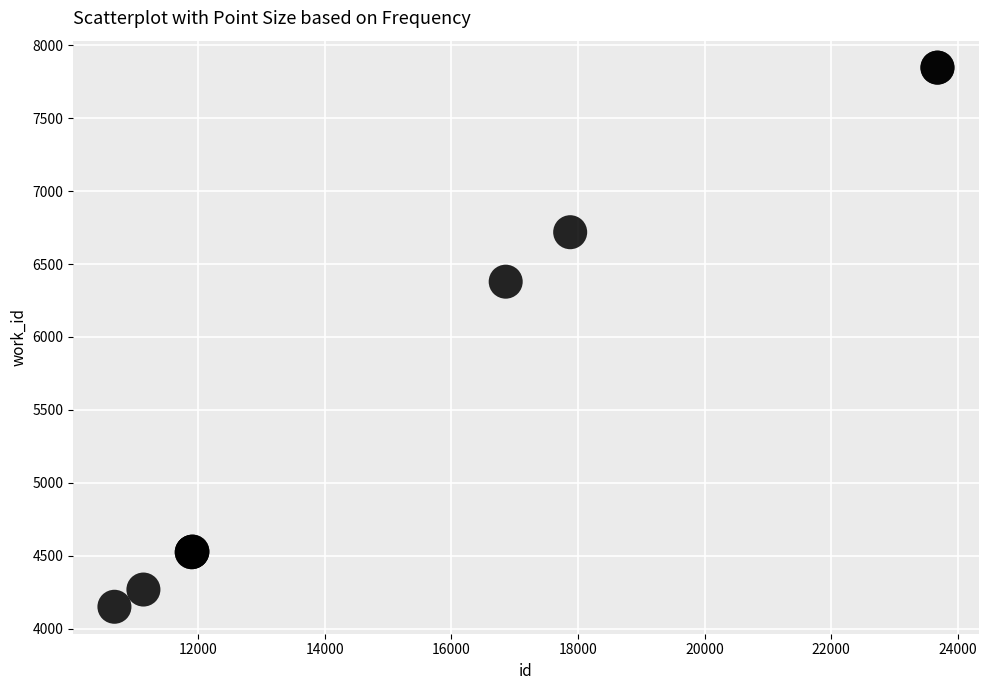

What Y value in the scatter plot is closest to 5998?

6379